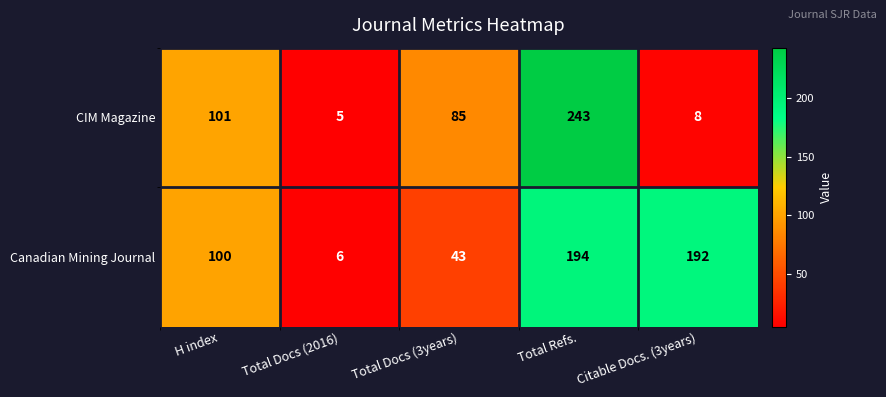

What is the difference between the Canadian Mining Journal values at Citable Docs. (3years) and Total Docs (3years)?

149